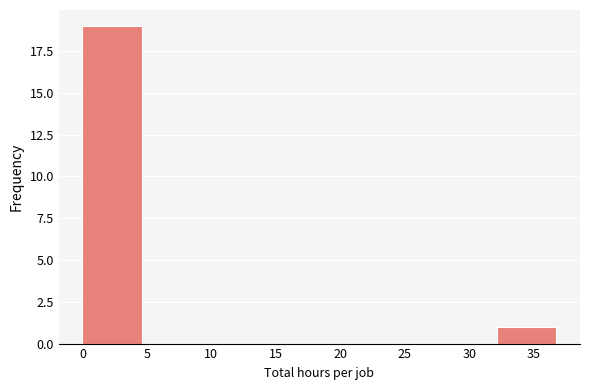

Which range on the x-axis has the tallest bar?

0.0 to 4.5